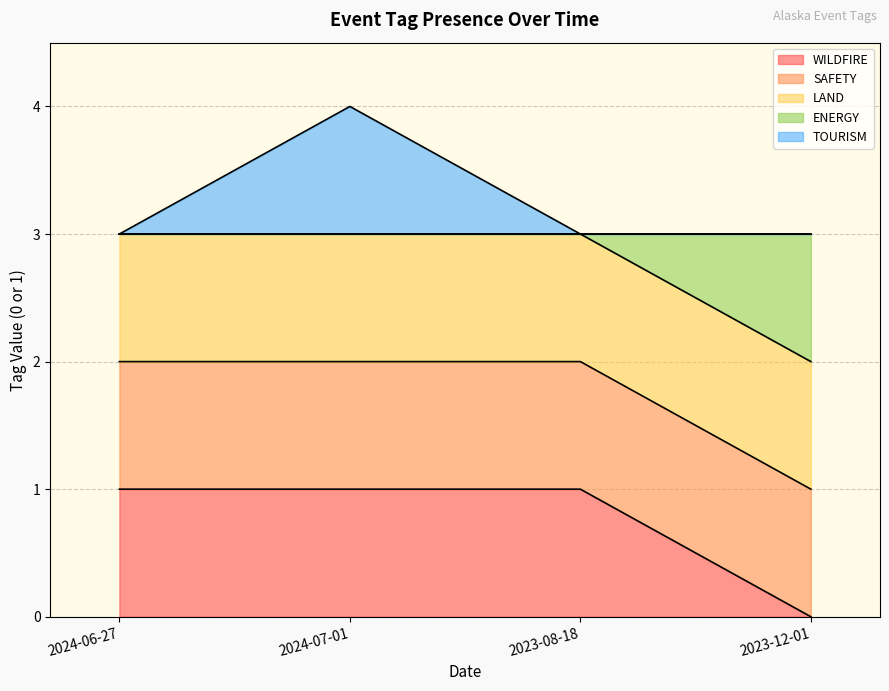

At how many categories does at least one series exceed 2?

4